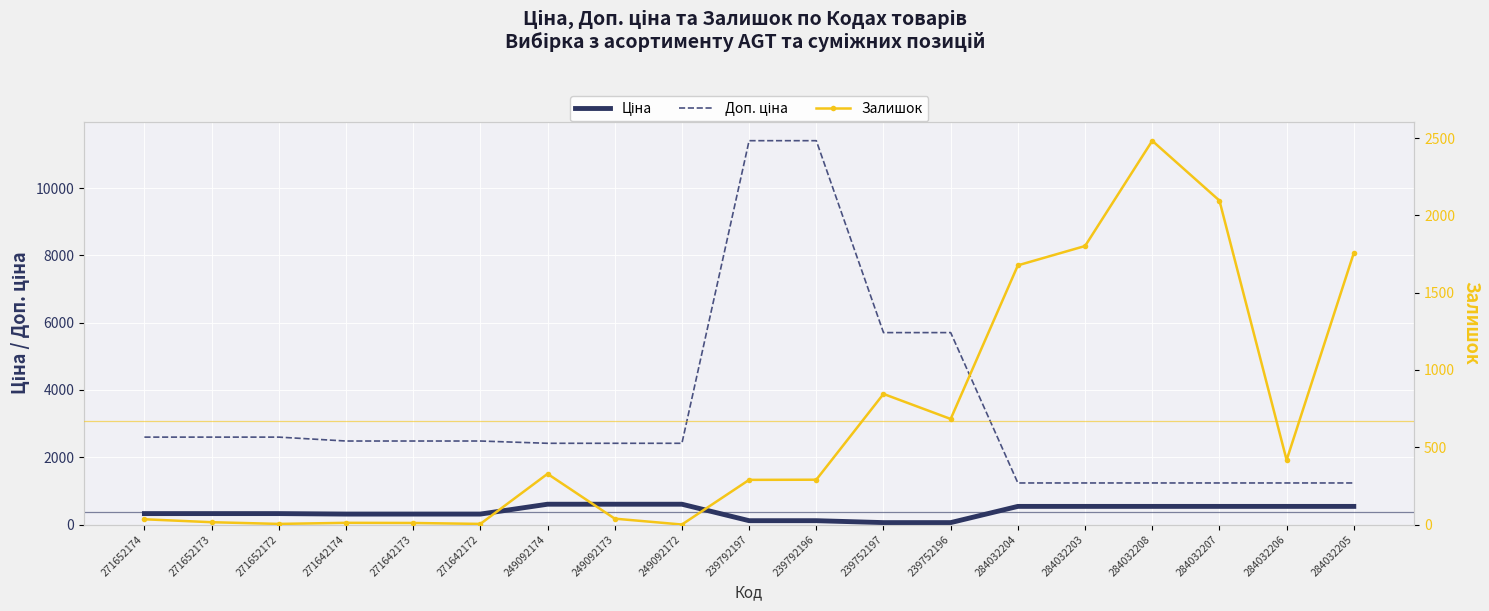

What is the minimum value for Доп. ціна?

1235.4